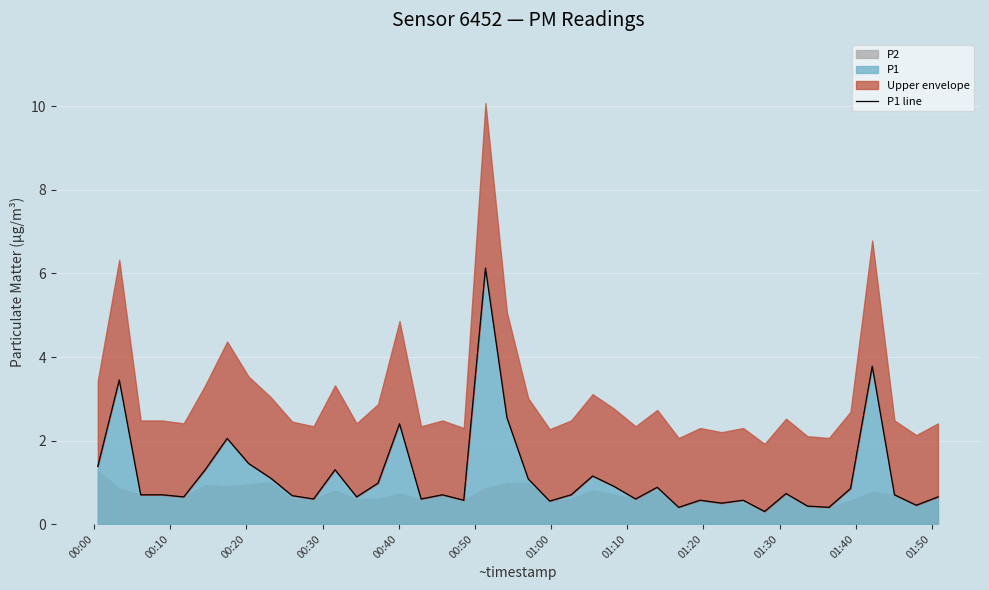

How many interior local peaks (higher than both neighbors) does the data have?

12